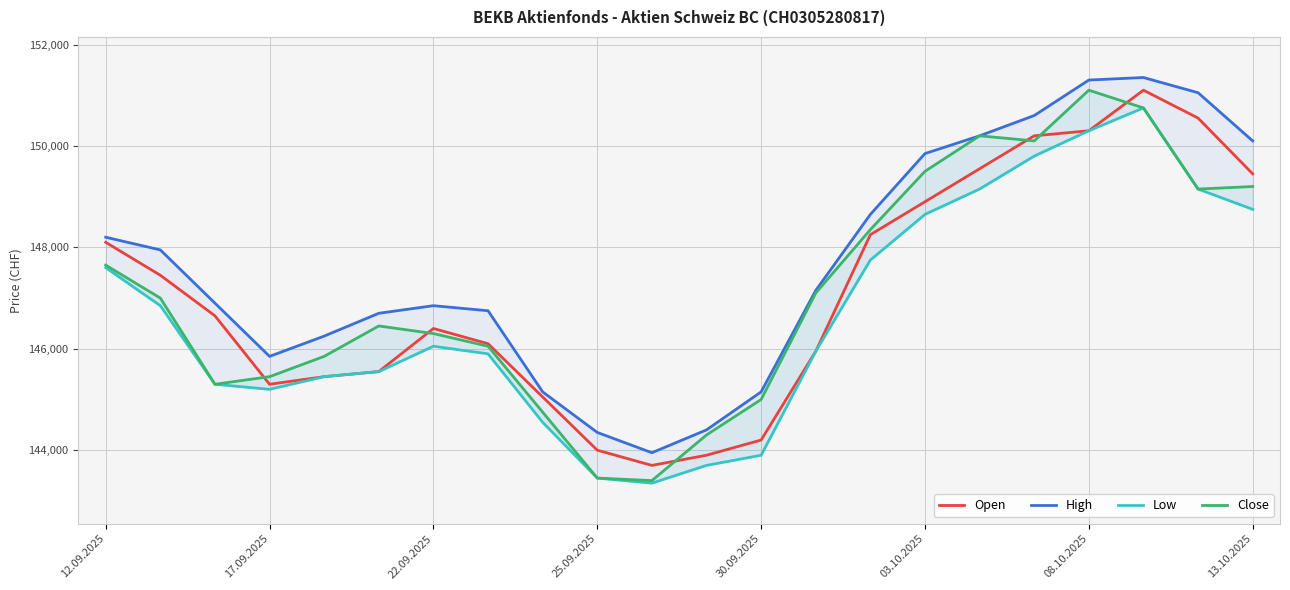

Which series has the widest spread of values?

Close